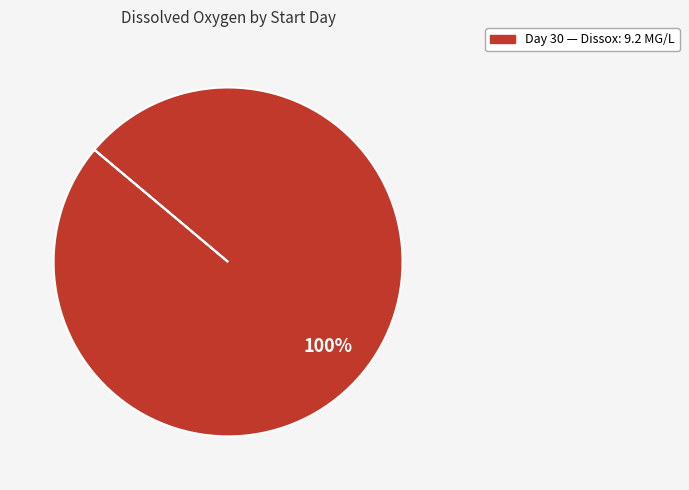

Does any single category account for the majority?

Yes